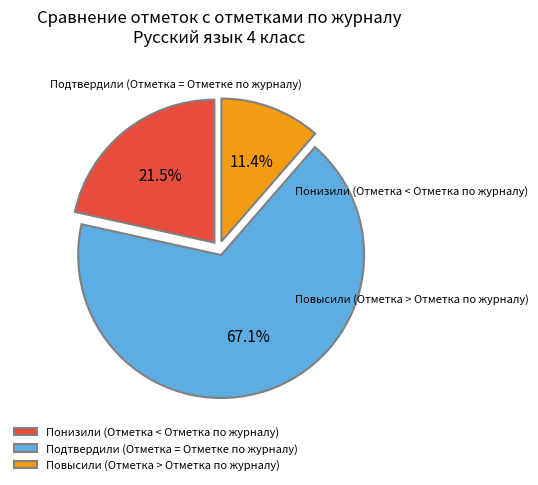

Does Подтвердили (Отметка = Отметке по журналу) represent more than half of the total?

Yes